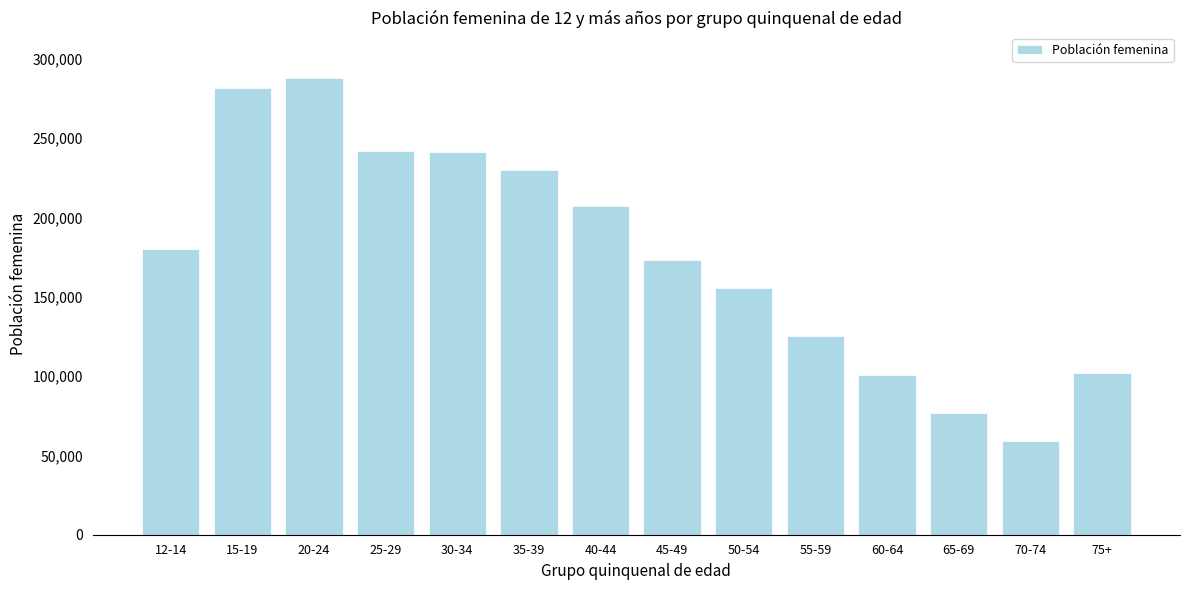

The value at 20-24 is 182962. True or false?

False